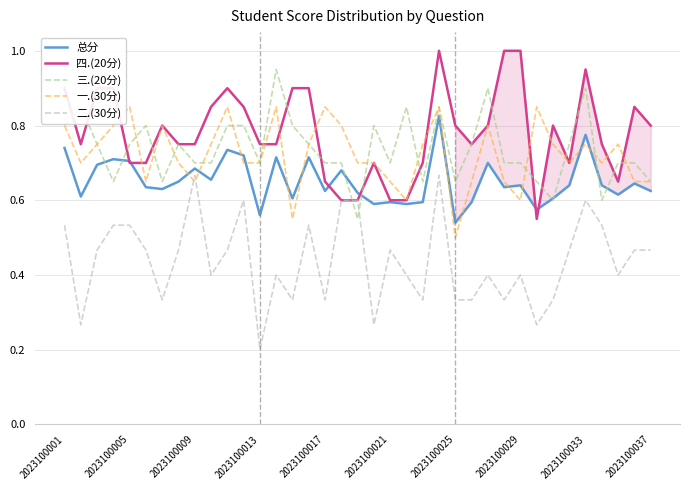

Read the 四.(20分) value at 2023100029.

1.0